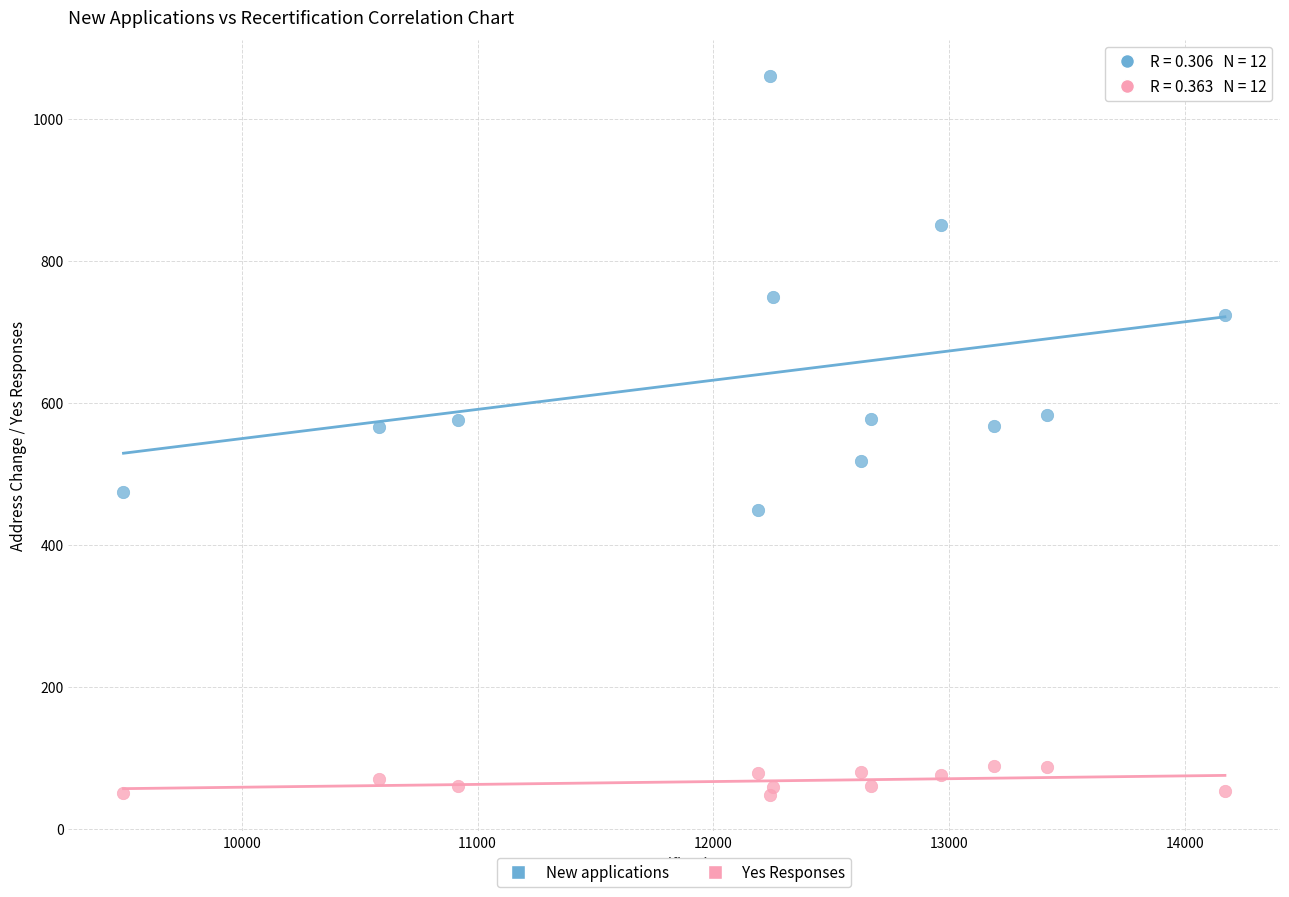

Across all data points, what is the range of X values (max minus min)?

4670